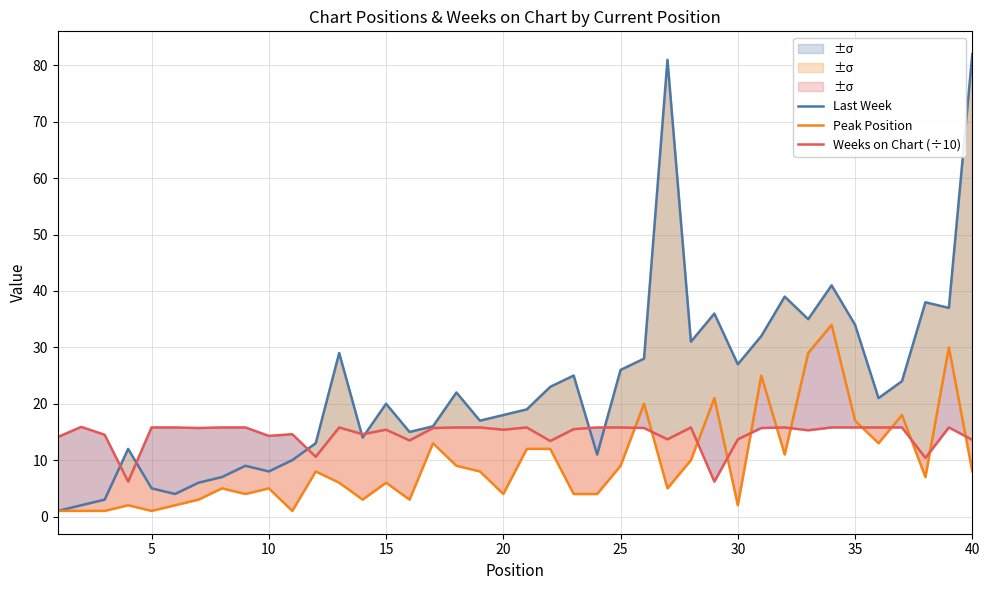

True or false: Last Week and Peak Position cross at least once.

False